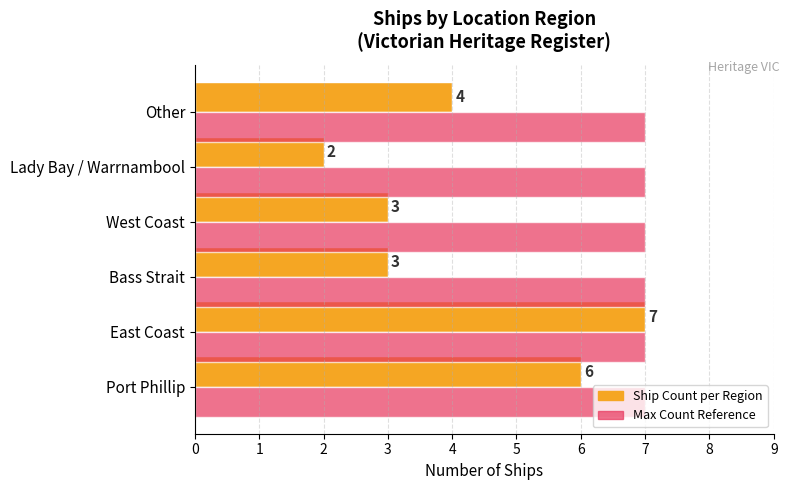

What is the total value across all series at Port Phillip?

13